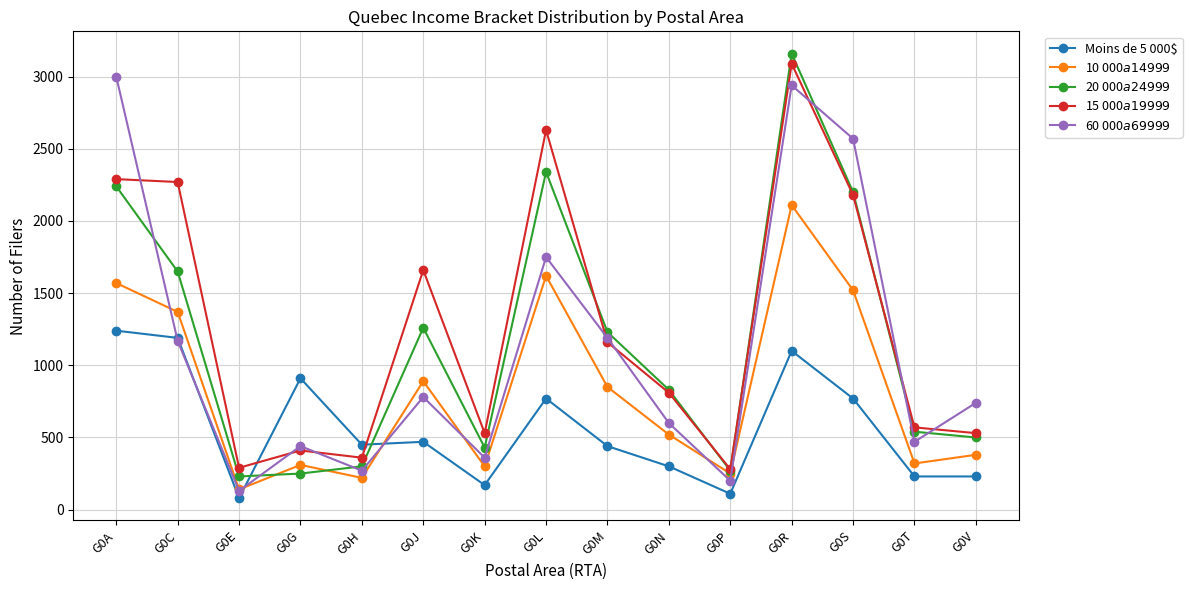

In 20 000$ a 24 999$, how many points are higher than both neighbors (excluding endpoints)?

3